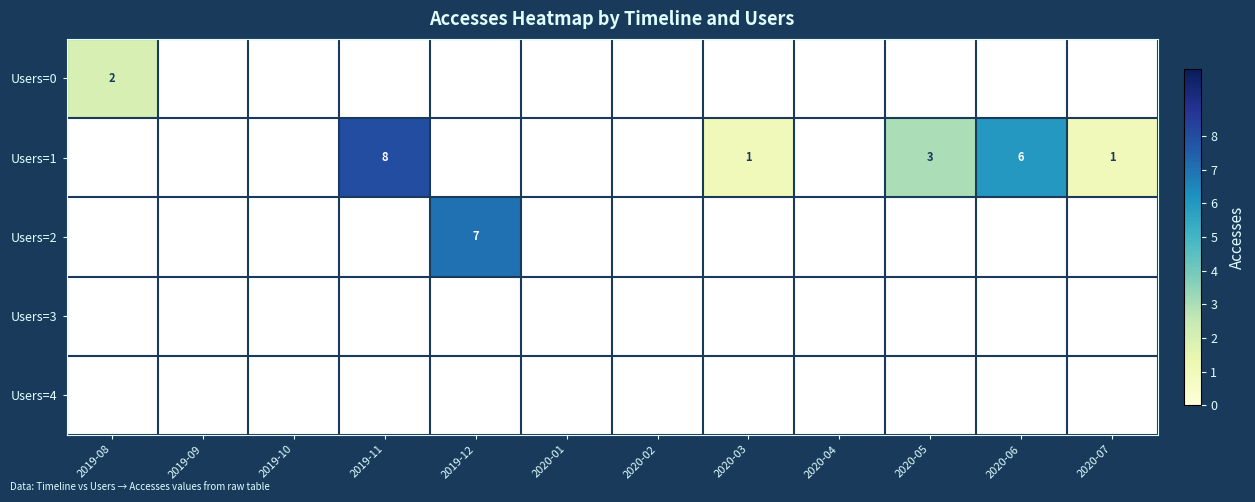

Between 2020-06 and 2019-10, which is larger?

2020-06